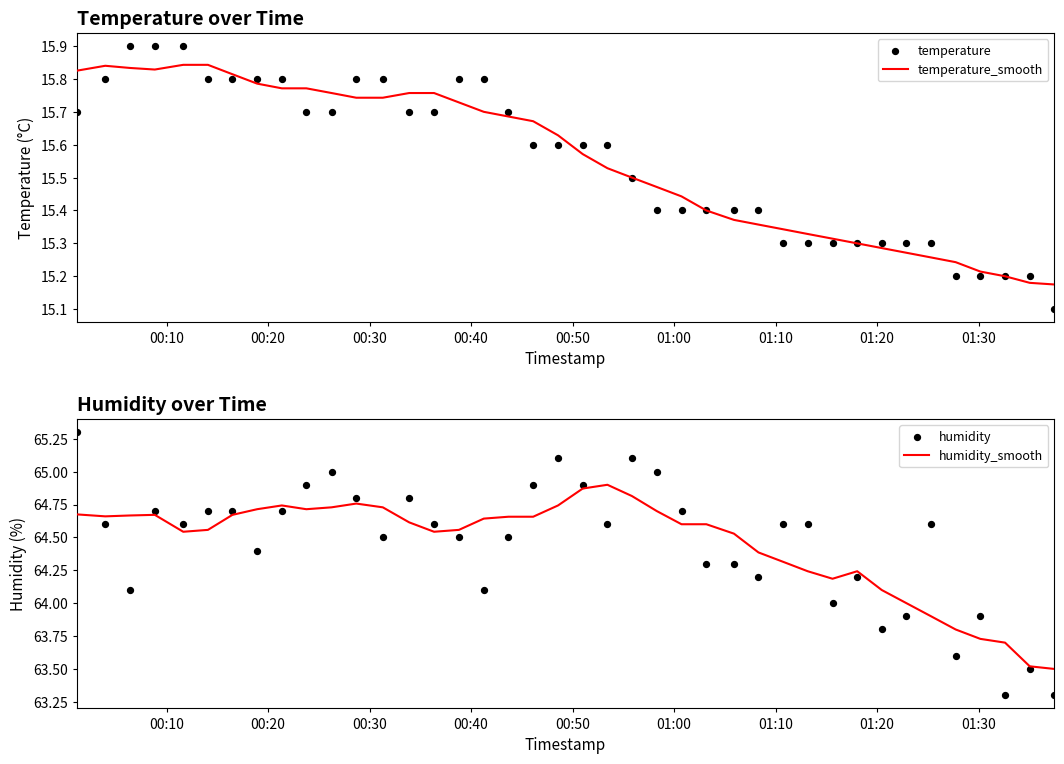

Is the value of temperature_smooth at 28 greater than the value of humidity at 21?

No